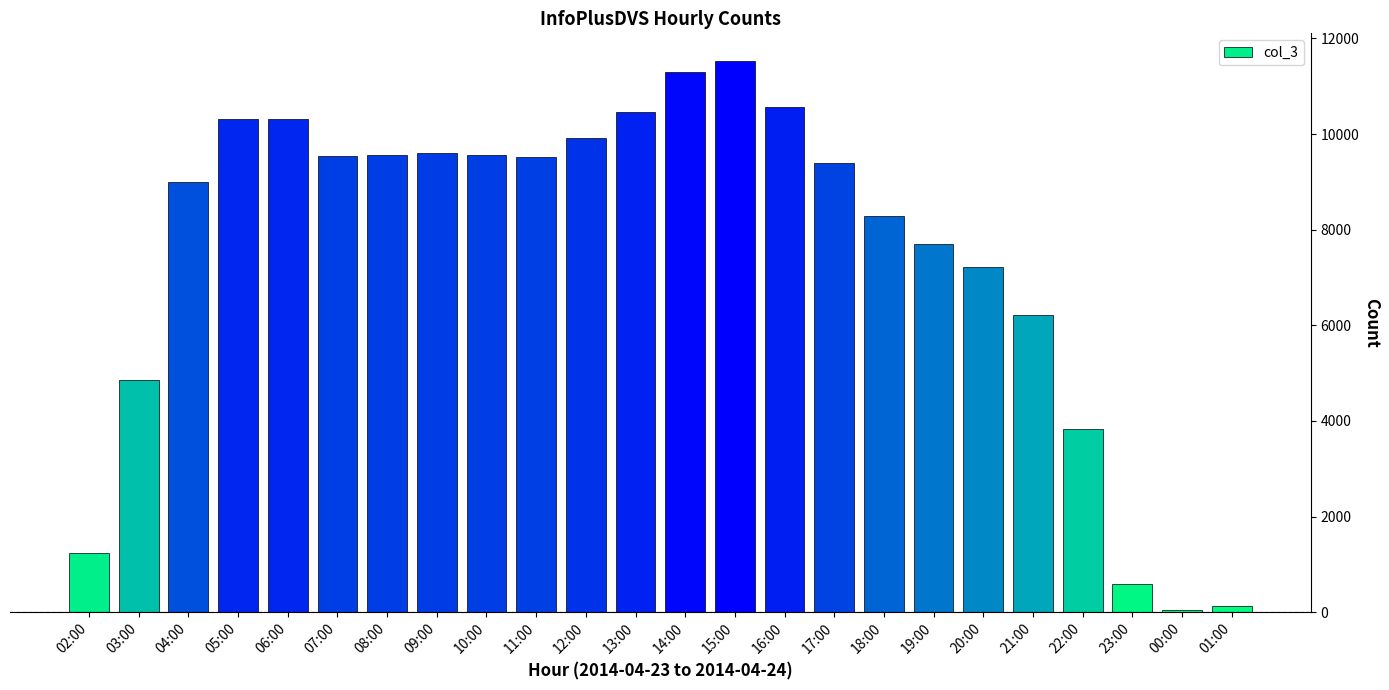

What is the maximum value shown in the chart?

11529